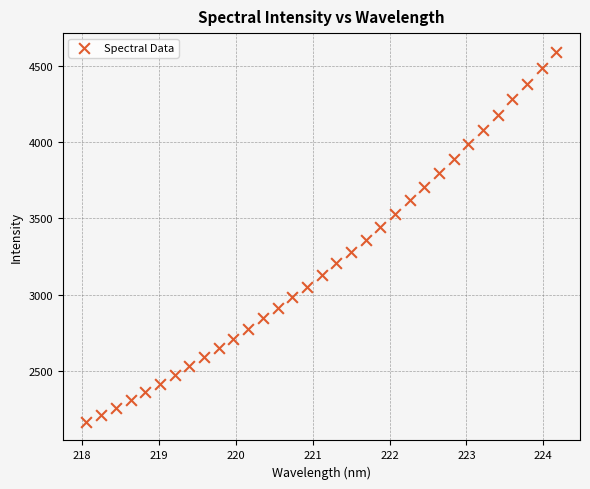

What is the range of Y values (max minus min)?

2427.5